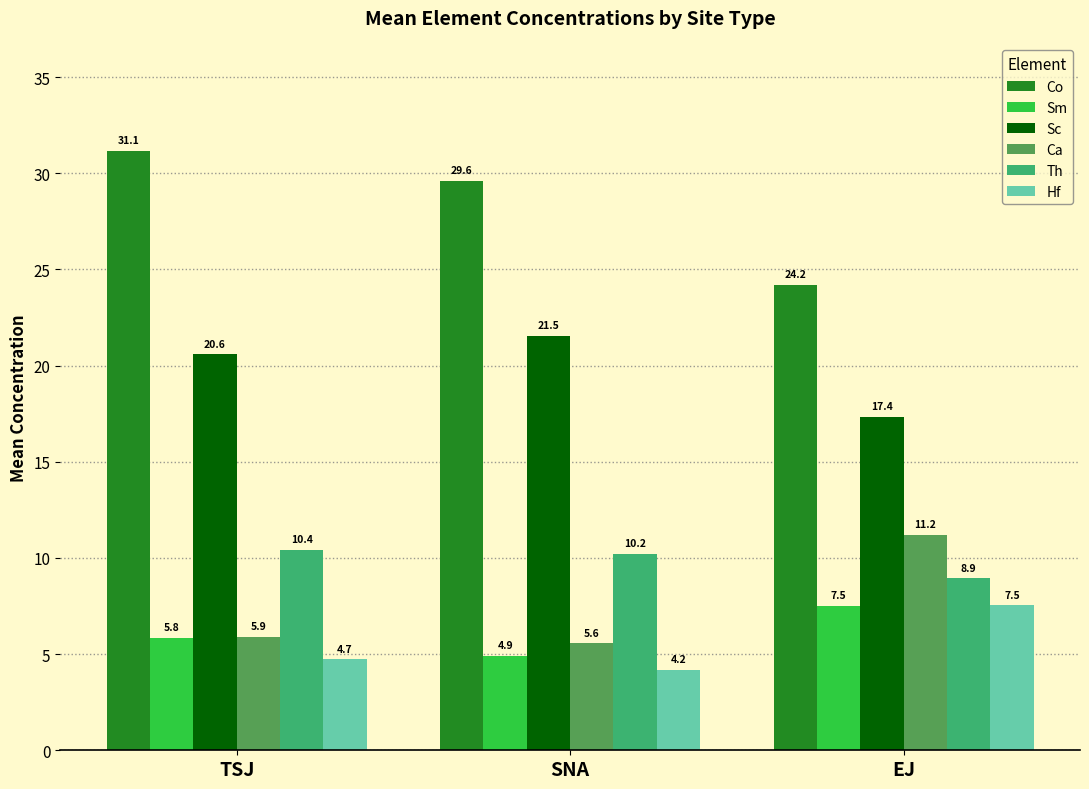

Does the chart contain stacked bars?

No